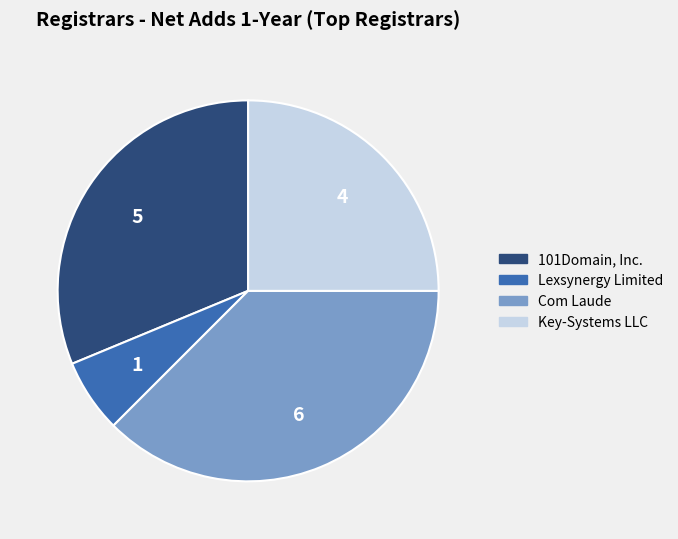

What is the smallest slice in the pie chart?

Lexsynergy Limited